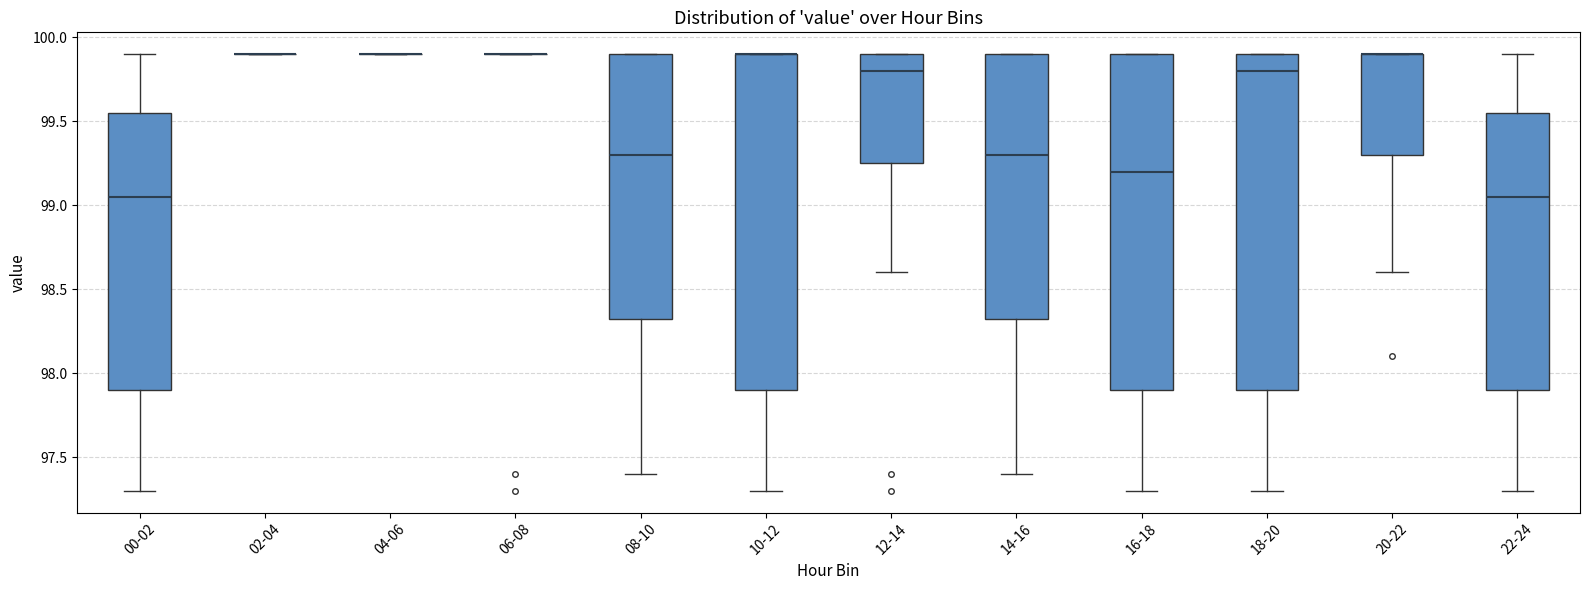

Where does the lower whisker of the box for 18-20 end on the y-axis? The values are not printed on the chart, so give them approximately, as read against the axis.

97.30